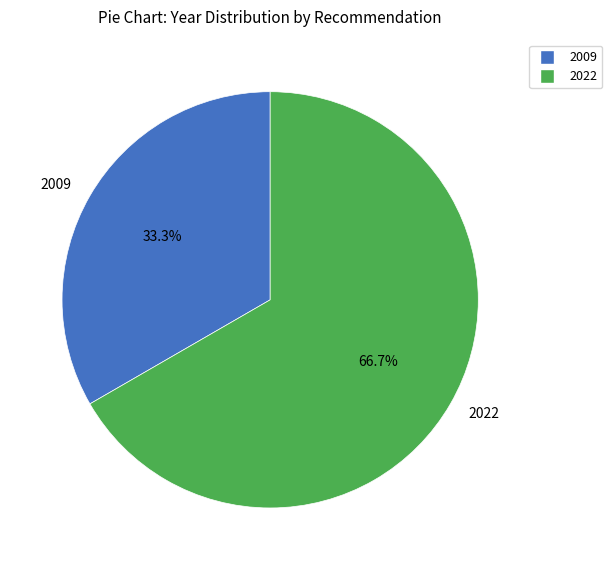

How many slices are in this pie chart?

2